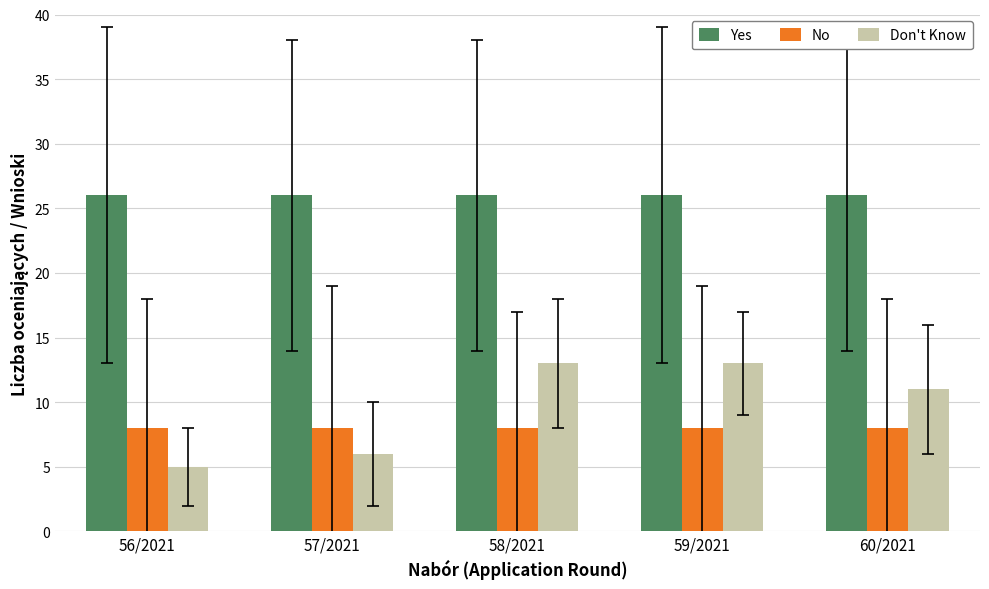

Which series changed the most between 57/2021 and 60/2021?

Don't Know